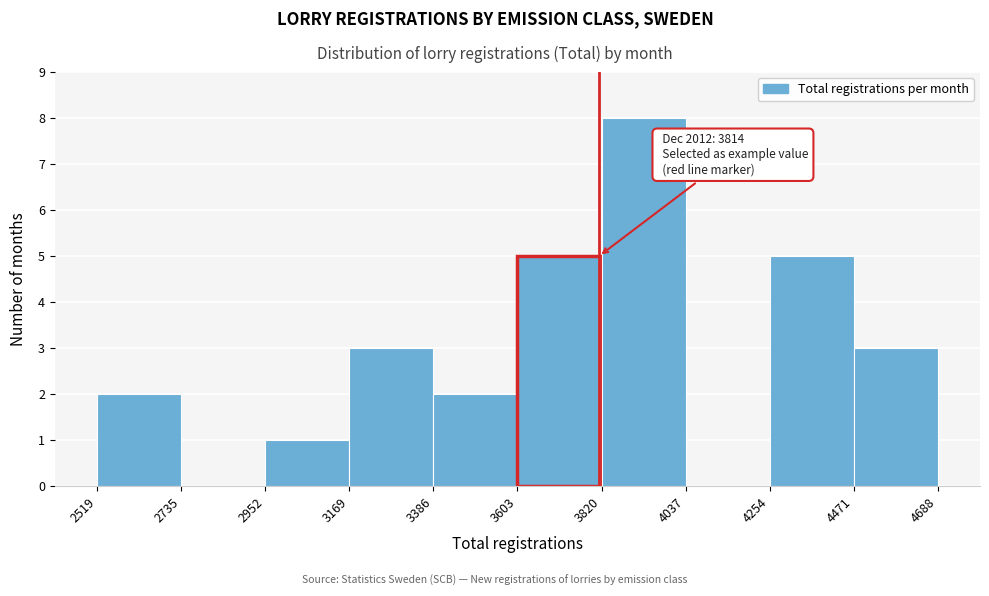

Which range on the x-axis has the tallest bar?

3820 to 4037